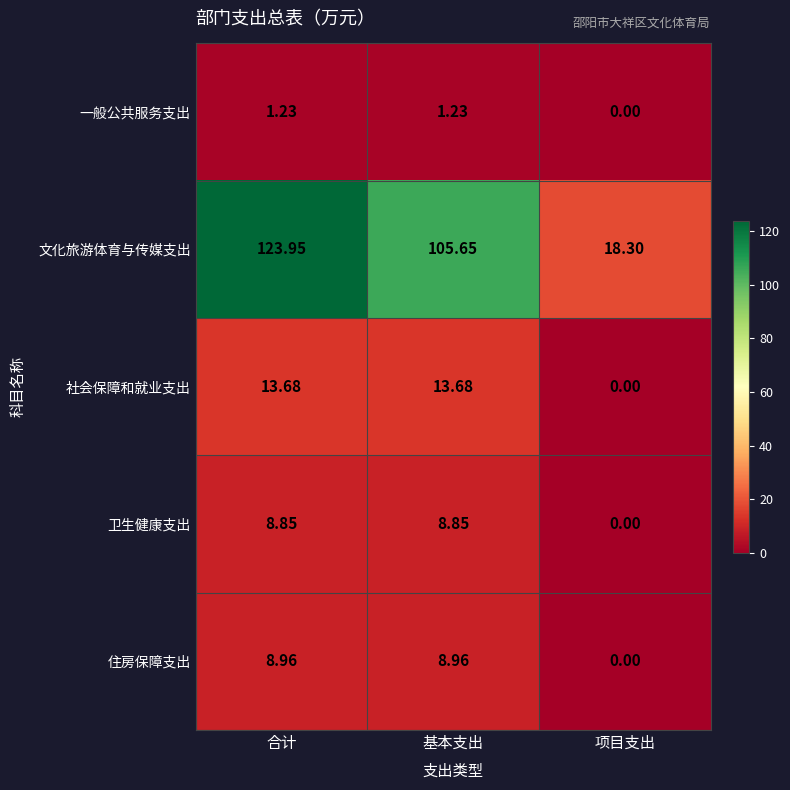

What is the spread (max minus min) of values at 基本支出?

104.4